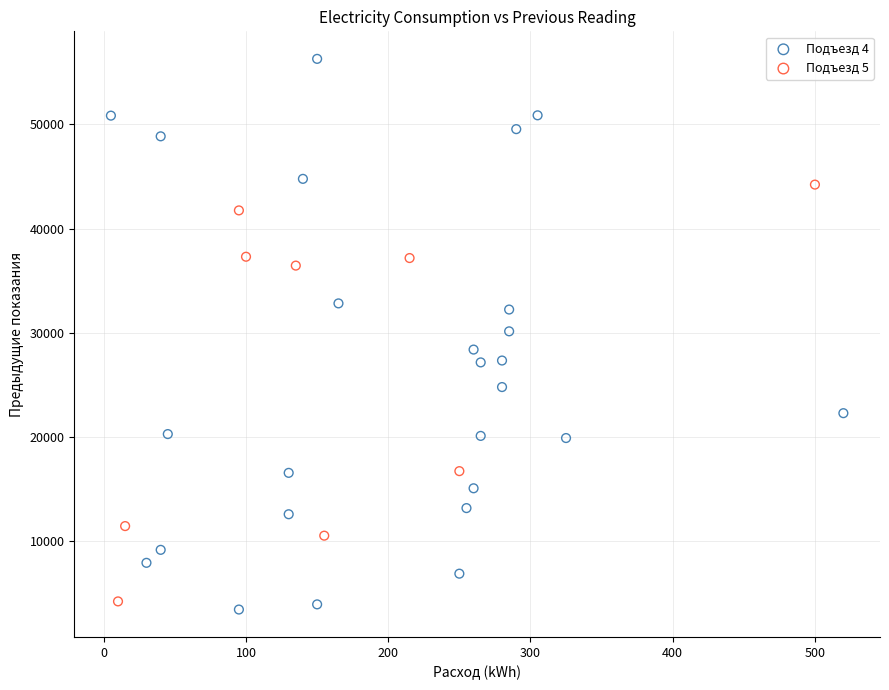

Which series has the largest Y range (max minus min)?

Подъезд 4